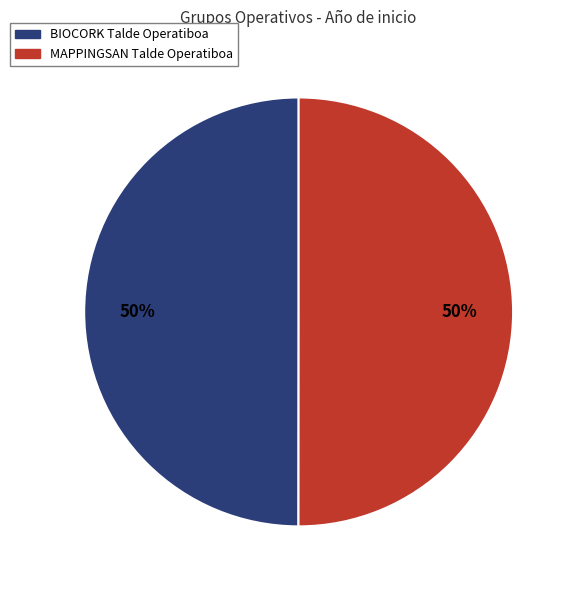

To the nearest percent, what percentage of the pie is MAPPINGSAN Talde Operatiboa?

50%